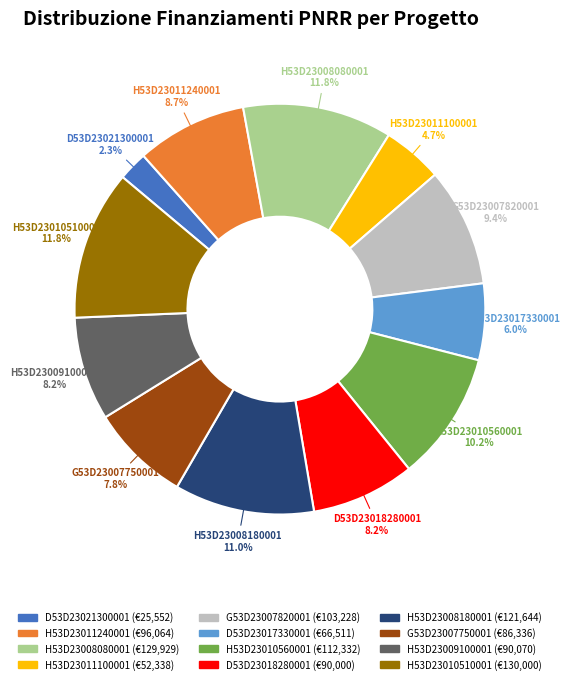

Combined, do D53D23021300001 and H53D23008180001 account for over 50%?

No